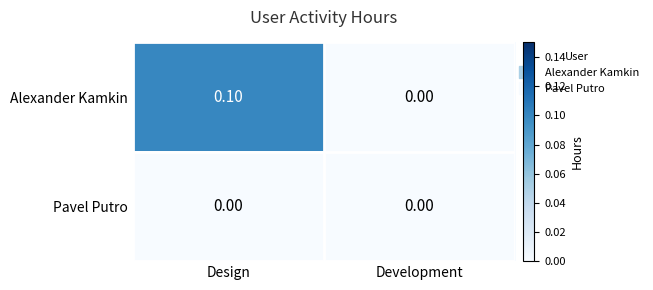

Rank the series by their maximum value, from highest to lowest.

Alexander Kamkin, Pavel Putro